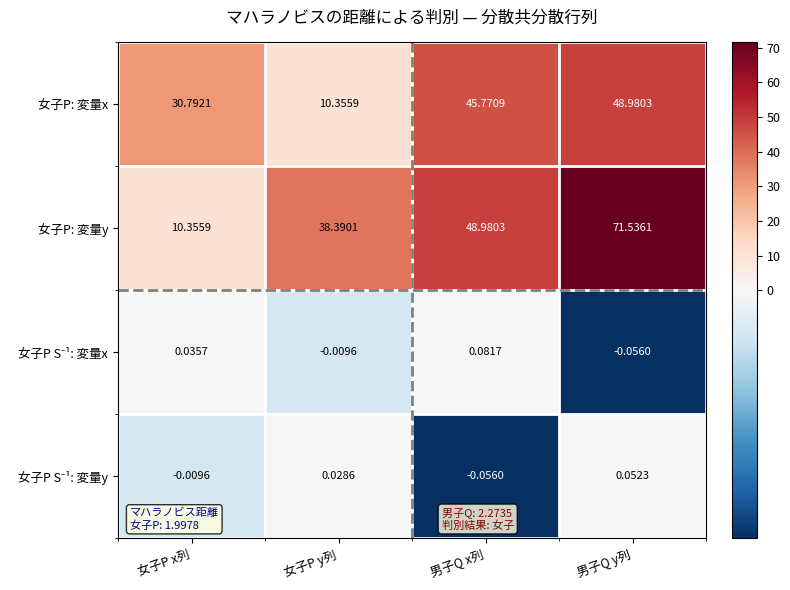

At which category is the sum across all series the highest?

男子Q y列